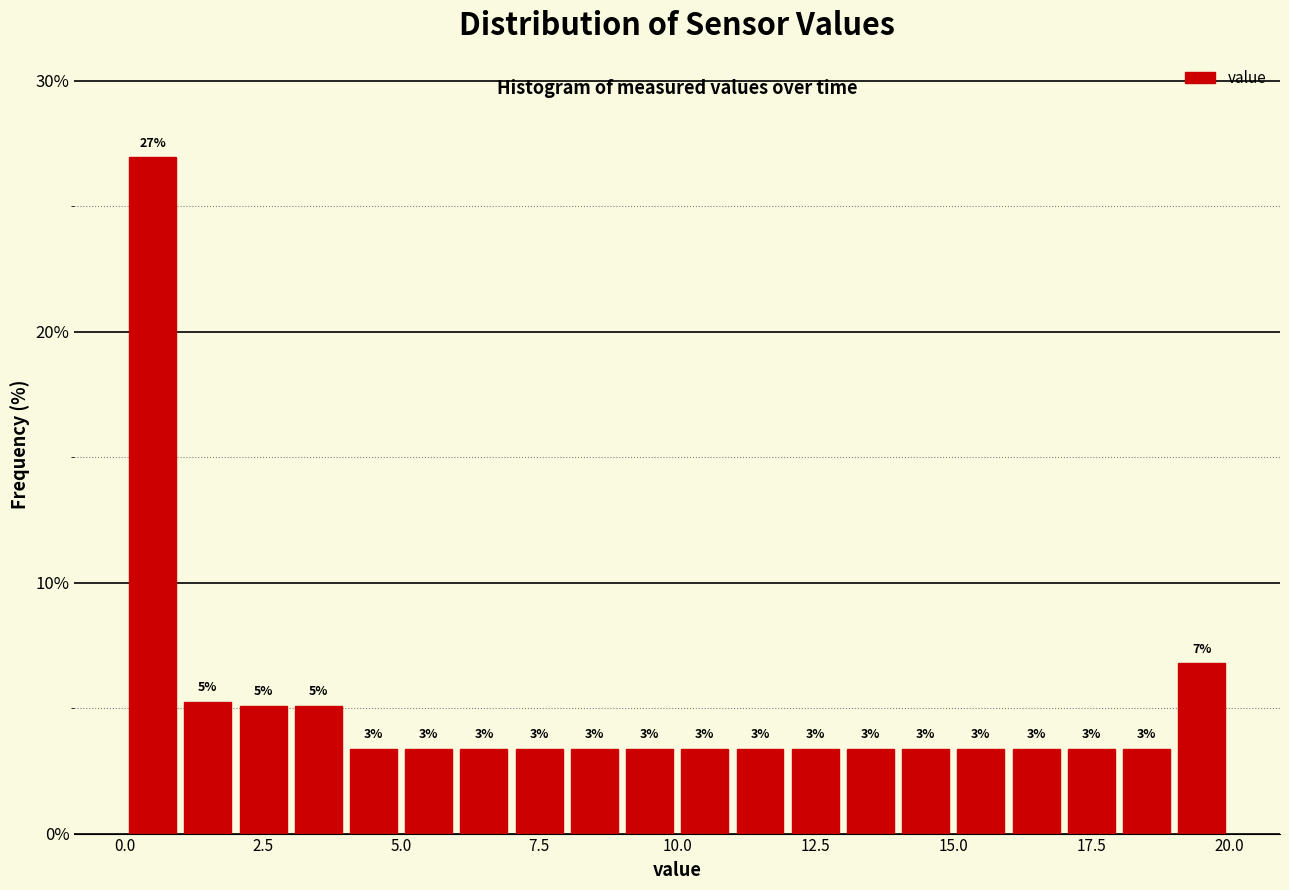

Around what value on the x-axis is the tallest bar? Give the approximate position of its centre, as read against the axis.

0.5